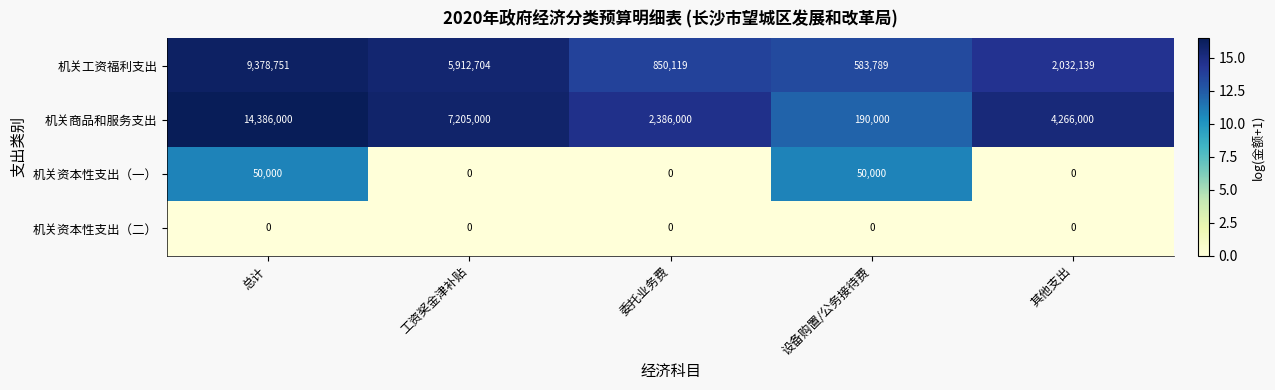

Reading left to right, transcribe all the data shown in this chart.

机关工资福利支出: 总计=9378751	工资奖金津补贴=5912704	委托业务费=850119	设备购置/公务接待费=583789	其他支出=2032139
机关商品和服务支出: 总计=14386000	工资奖金津补贴=7205000	委托业务费=2386000	设备购置/公务接待费=190000	其他支出=4266000
机关资本性支出（一）: 总计=50000	工资奖金津补贴=0	委托业务费=0	设备购置/公务接待费=50000	其他支出=0
机关资本性支出（二）: 总计=0	工资奖金津补贴=0	委托业务费=0	设备购置/公务接待费=0	其他支出=0